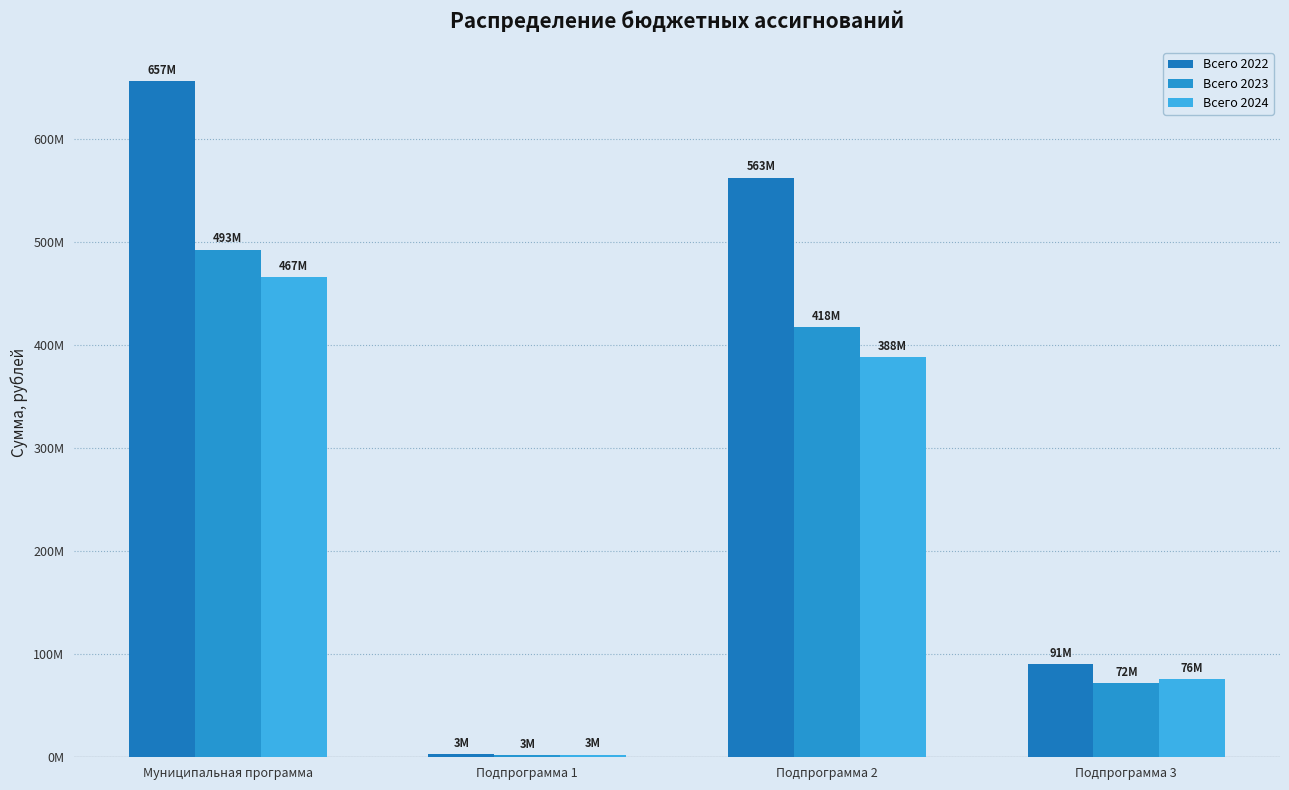

Does the chart contain stacked bars?

No